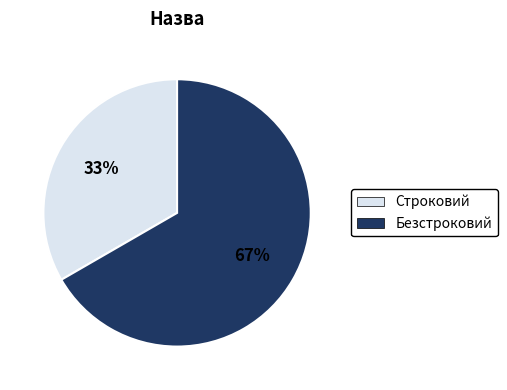

Do Строковий and Безстроковий together represent more than half of the pie?

Yes